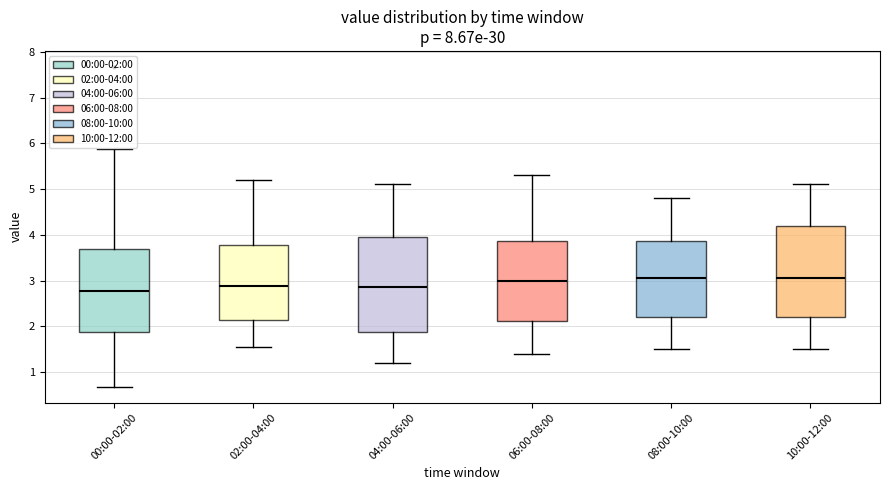

Reading left to right, read every box against the y-axis: the position of its median line, the range the box covers, and the ends of its whiskers. The values are not printed on the chart, so give them approximately, as read against the axis.

00:00-02:00: median 2.8, box 1.9 to 3.7, whiskers 0.7 to 5.9
02:00-04:00: median 2.9, box 2.1 to 3.8, whiskers 1.6 to 5.2
04:00-06:00: median 2.9, box 1.9 to 4.0, whiskers 1.2 to 5.1
06:00-08:00: median 3.0, box 2.1 to 3.9, whiskers 1.4 to 5.3
08:00-10:00: median 3.1, box 2.2 to 3.9, whiskers 1.5 to 4.8
10:00-12:00: median 3.1, box 2.2 to 4.2, whiskers 1.5 to 5.1